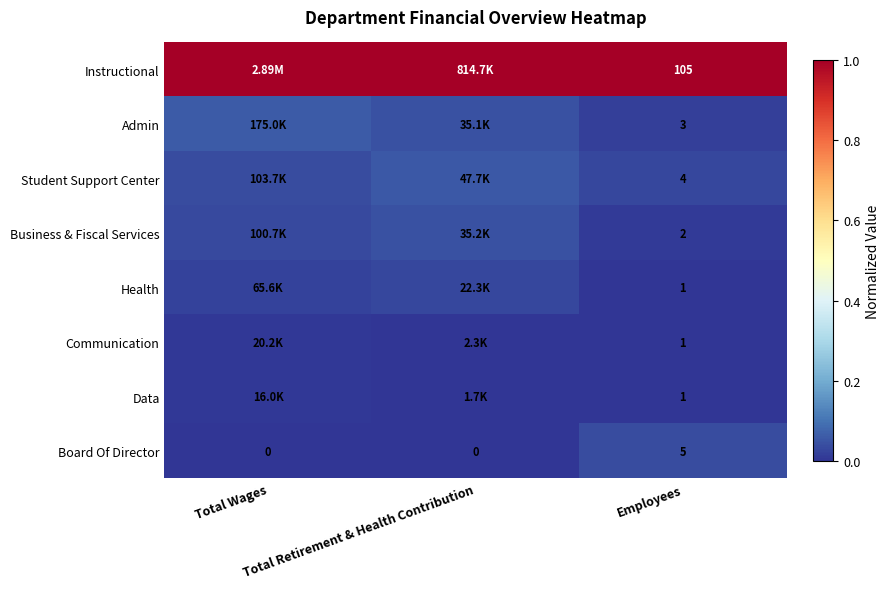

At which label is Health closest to 0?

Employees